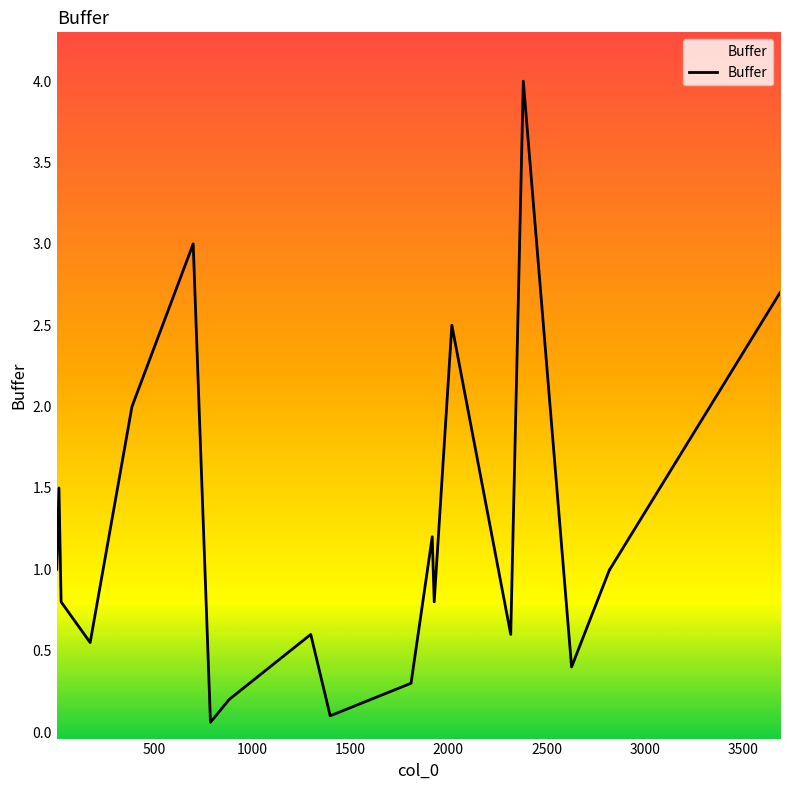

What is the difference between the maximum and minimum values?

3.9